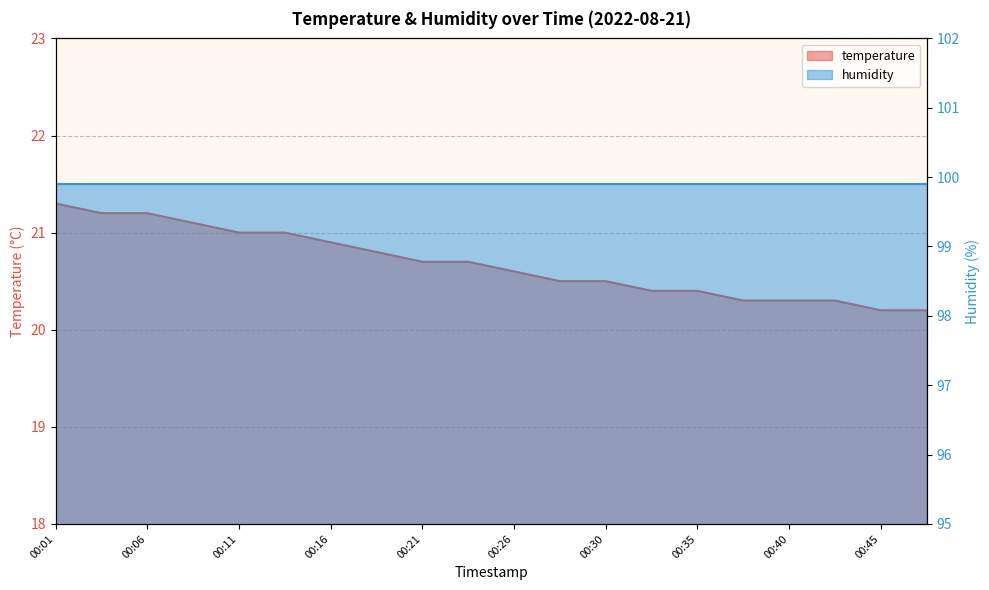

What is the change in value from 00:23 to 00:40?

-0.4